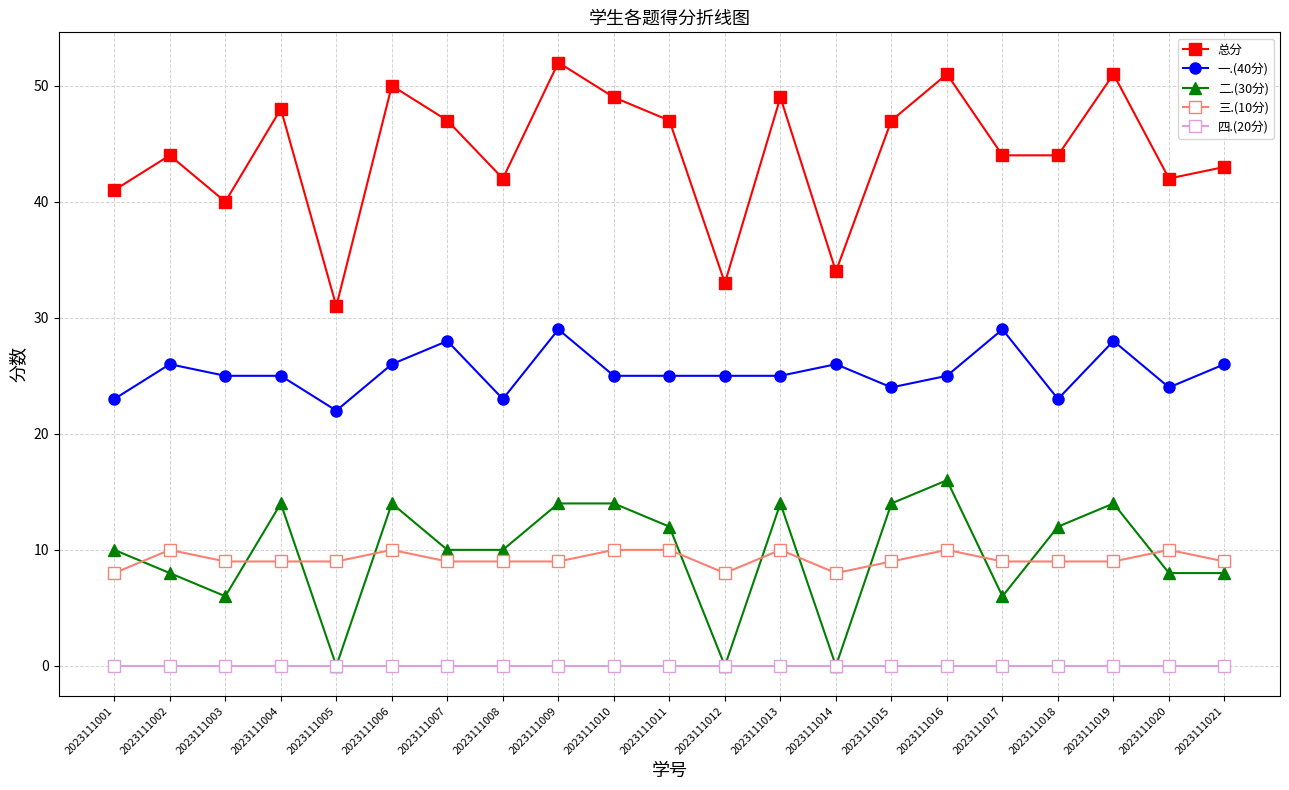

True or false: 总分 and 一.(40分) intersect in this chart.

False